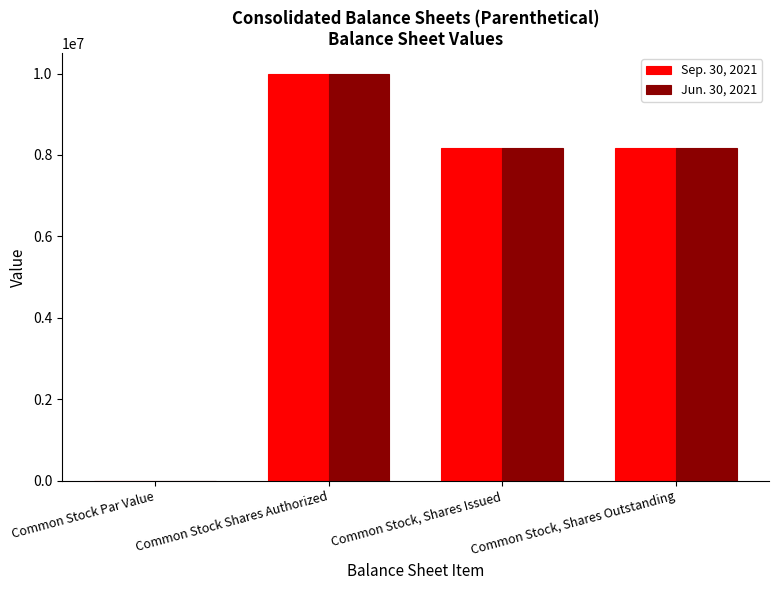

What is the maximum value for Sep. 30, 2021?

10000000.0